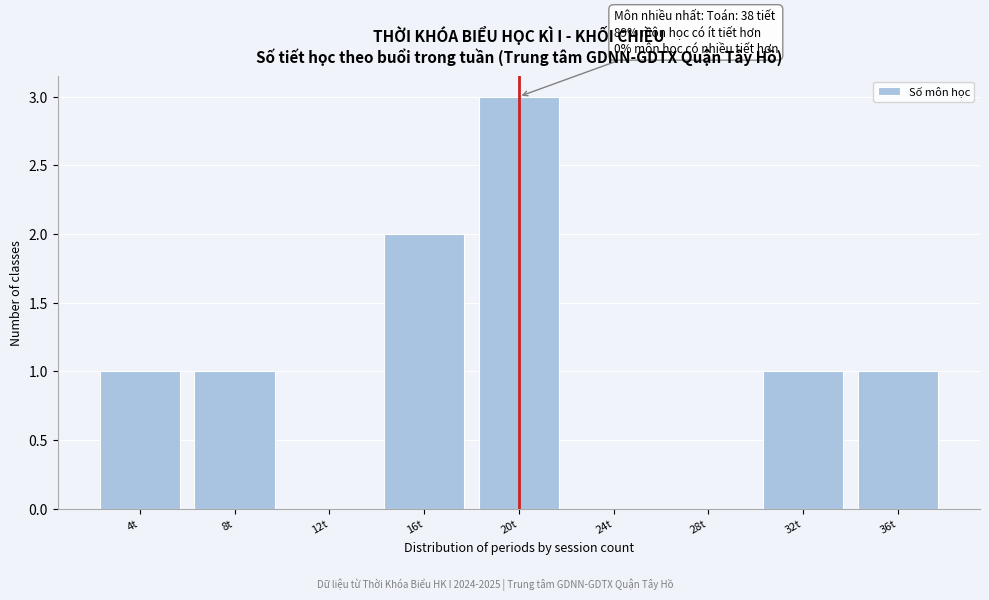

Reading right to left, extract all data points from this chart.

36t=1	32t=1	28t=0	24t=0	20t=3	16t=2	12t=0	8t=1	4t=1